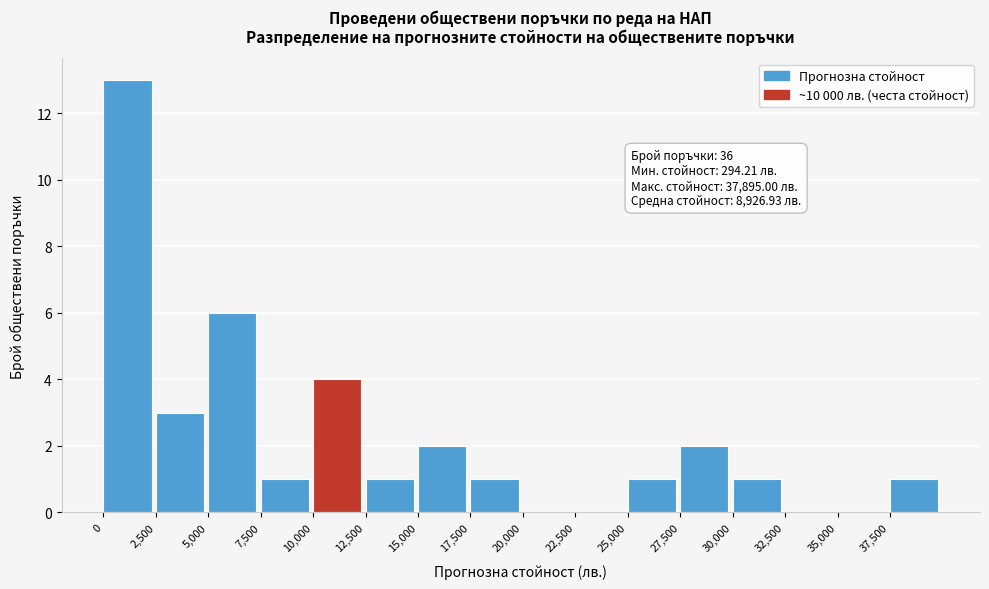

Over which range of the x-axis is the bar tallest?

0 to 2500